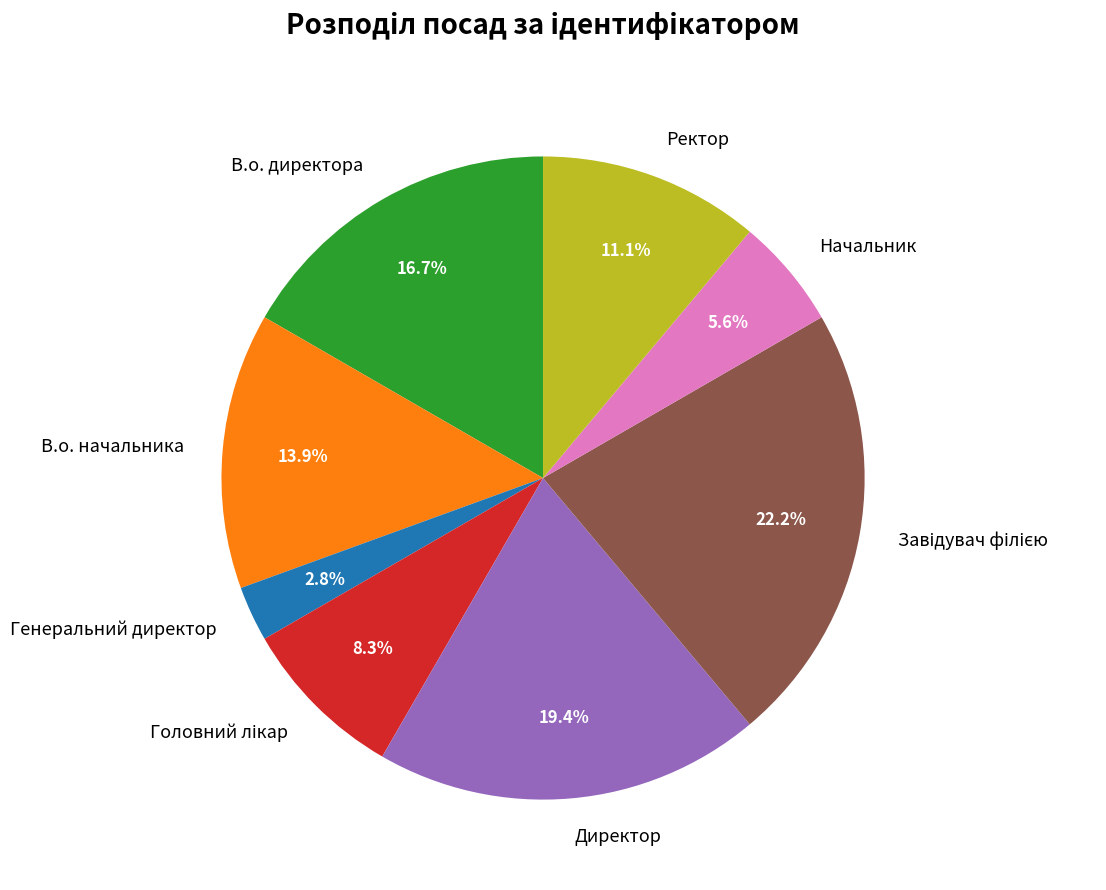

What is the smallest slice in the pie chart?

Генеральний директор